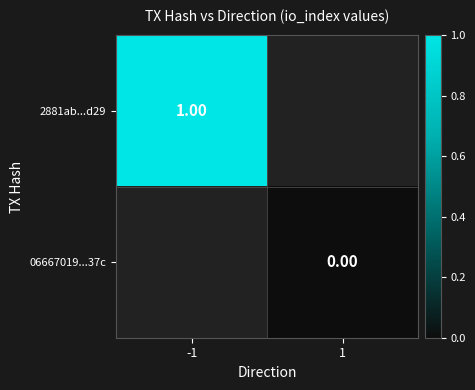

At how many categories does at least one series exceed 0?

1